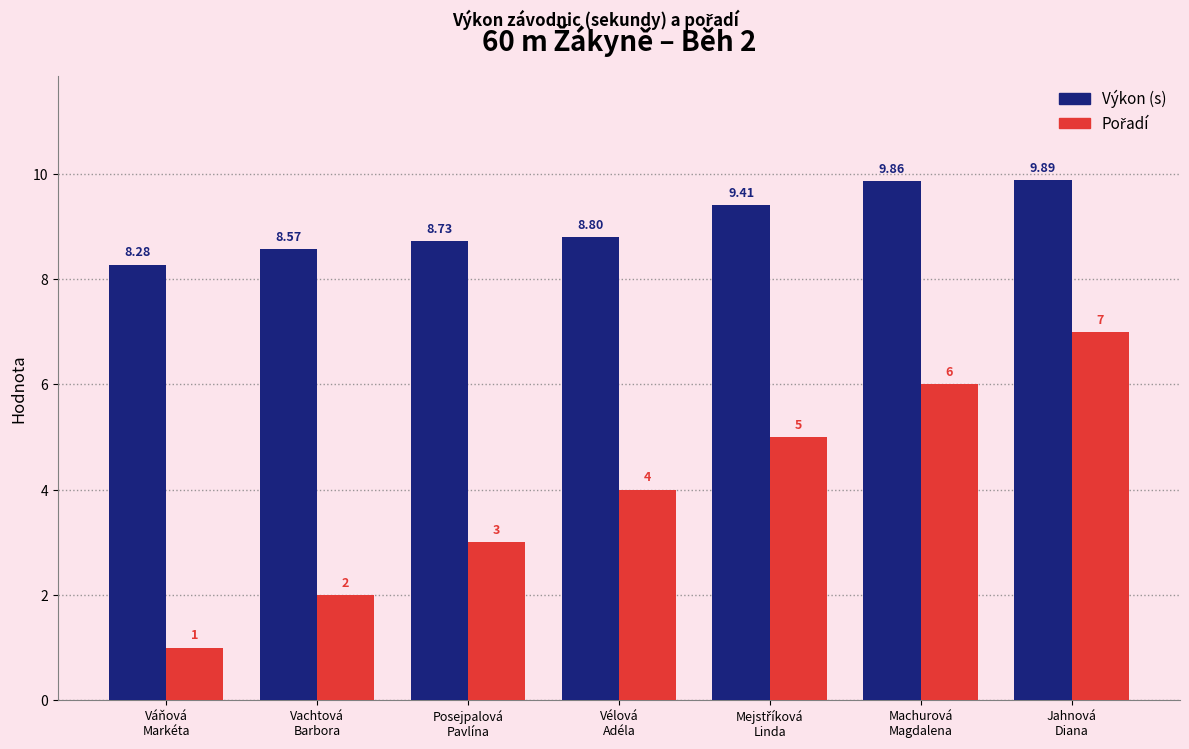

At which label is Výkon (s) closest to 9?

Vélová
Adéla